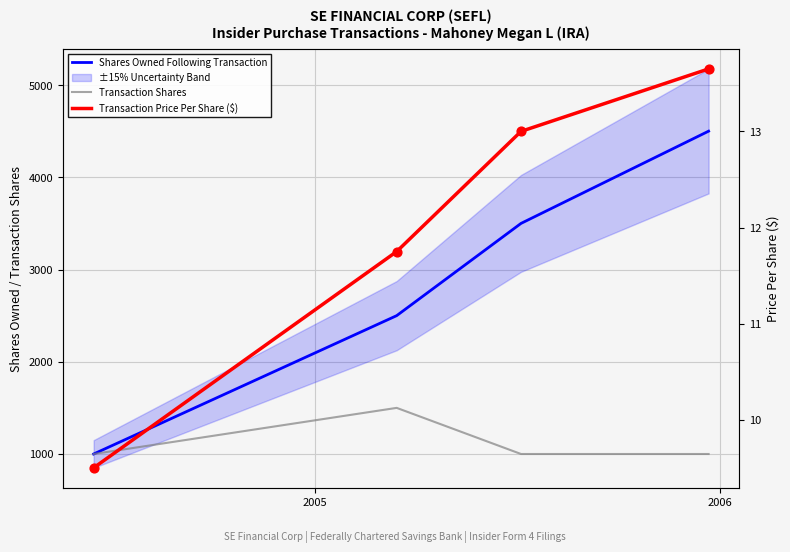

At how many categories does at least one series exceed 4375?

1